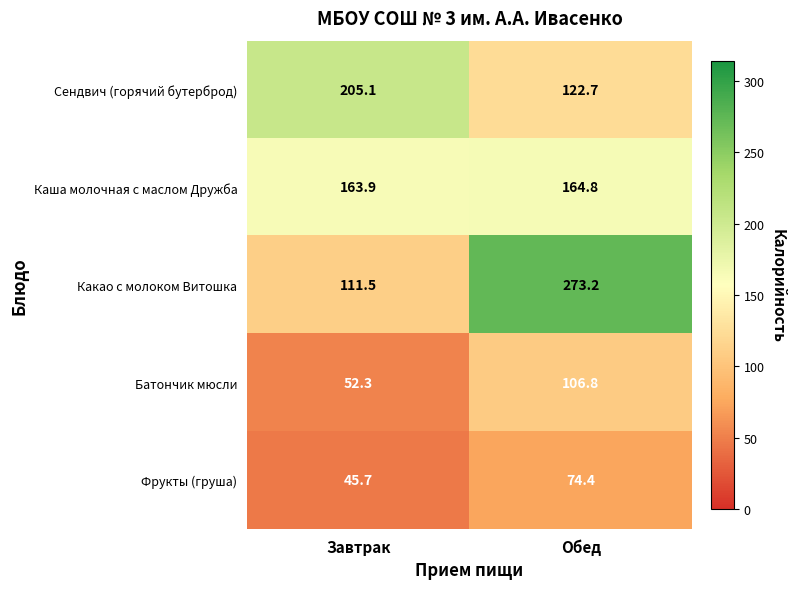

Count the number of categories in the chart.

2